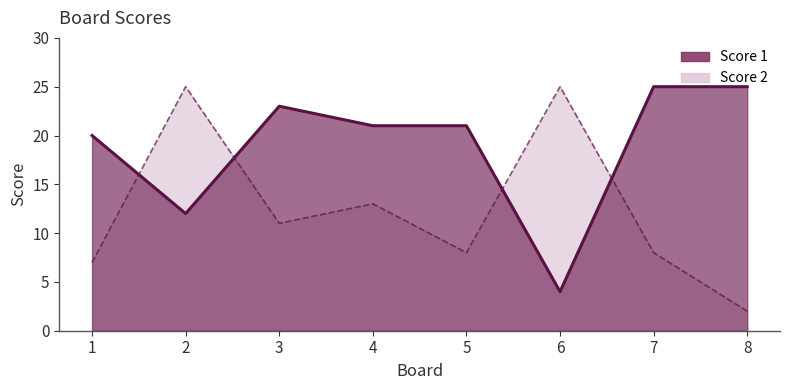

The value of Score 1 line at 7 is 37. True or false?

False